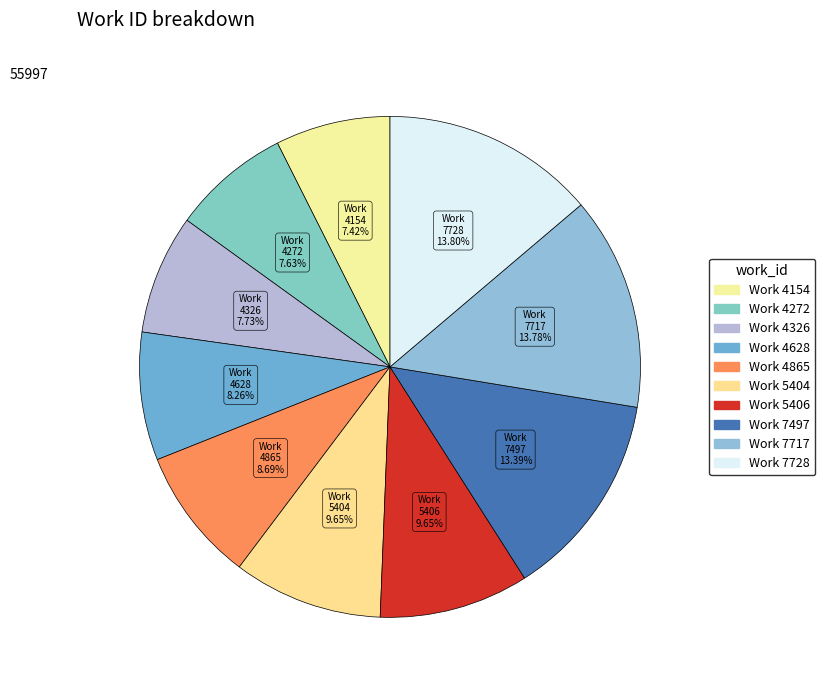

To the nearest percent, what percentage of the pie is Work 4865?

9%